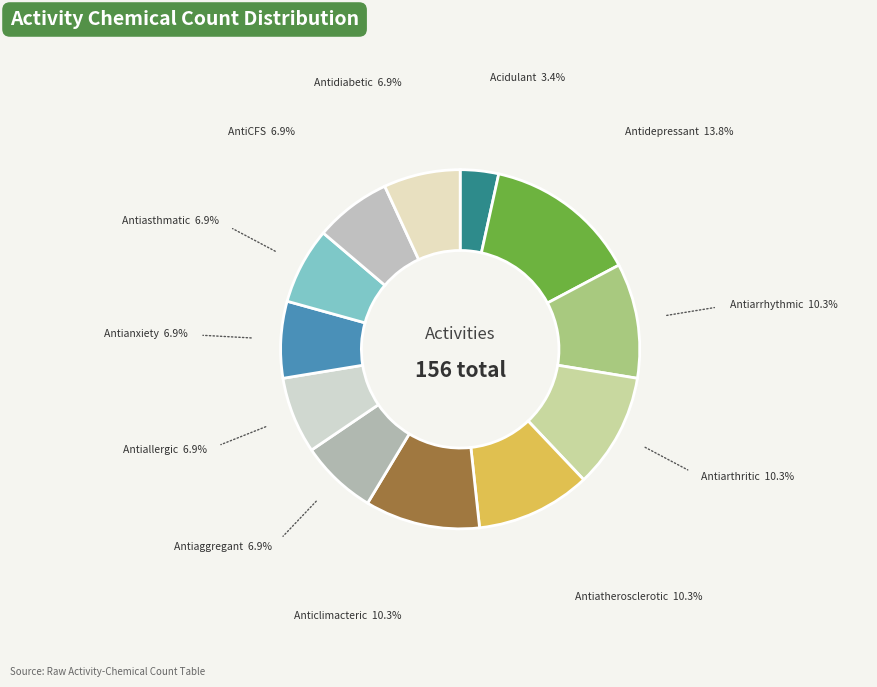

Is it true that Antiatherosclerotic is 10% of the pie?

True